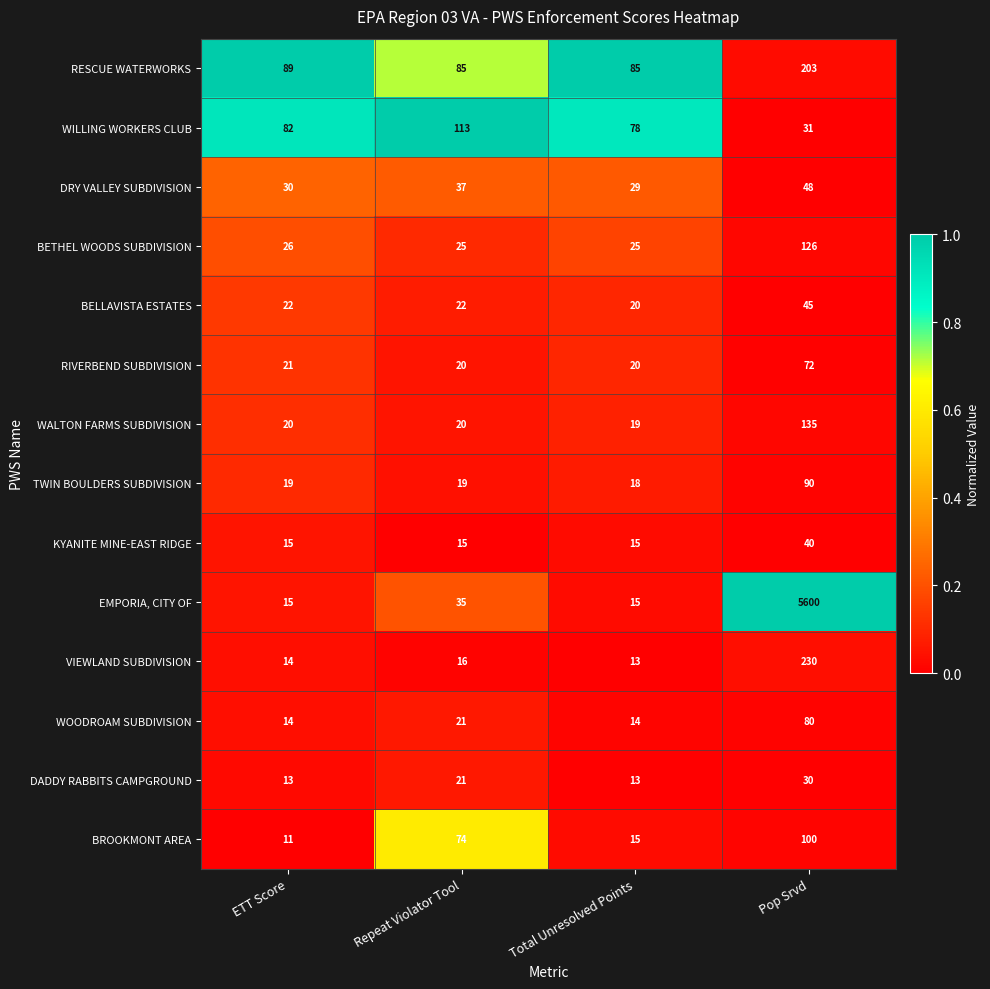

What is the difference between the highest and lowest values at Total Unresolved Points?

72